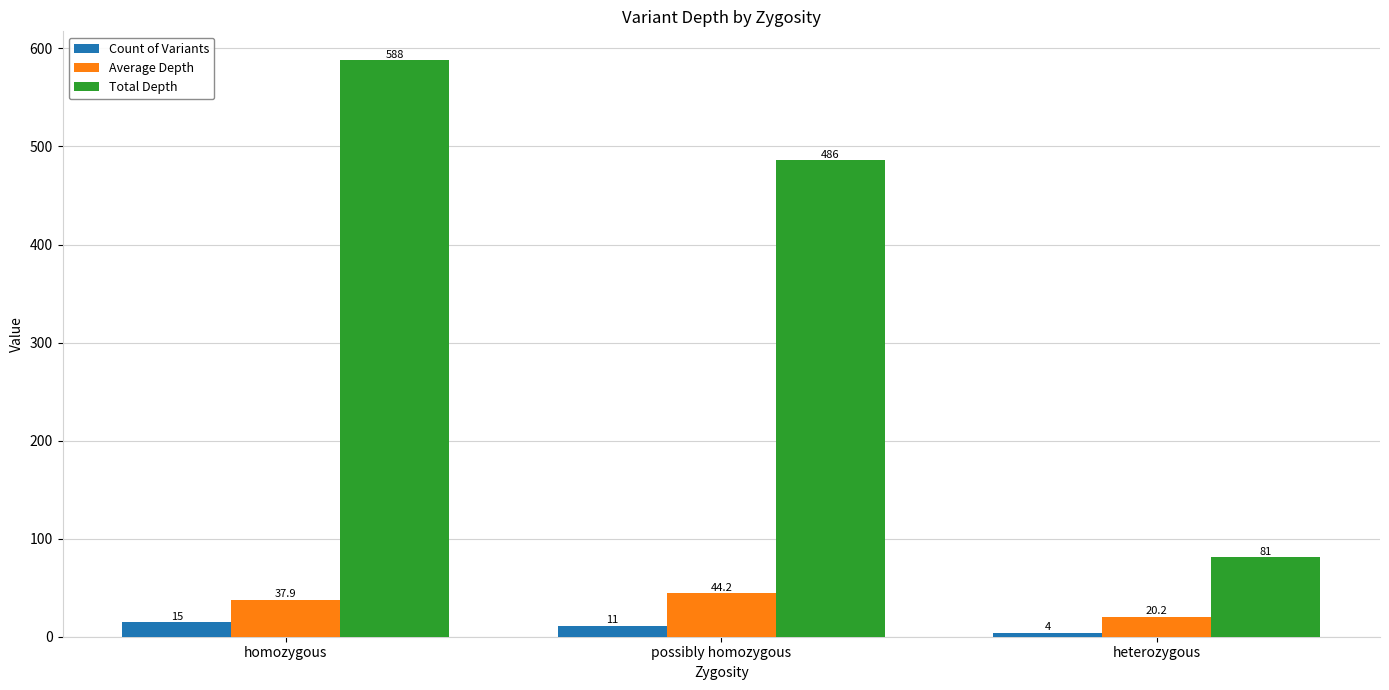

What value does the Count of Variants series have at heterozygous?

4.0